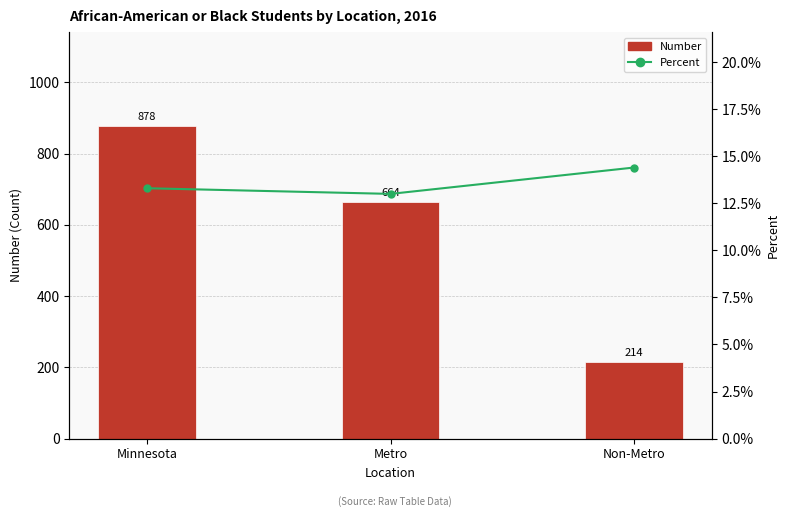

Reading right to left, transcribe all the data shown in this chart.

Number: 214.0	664.0	878.0
Percent: 0.1	0.1	0.1